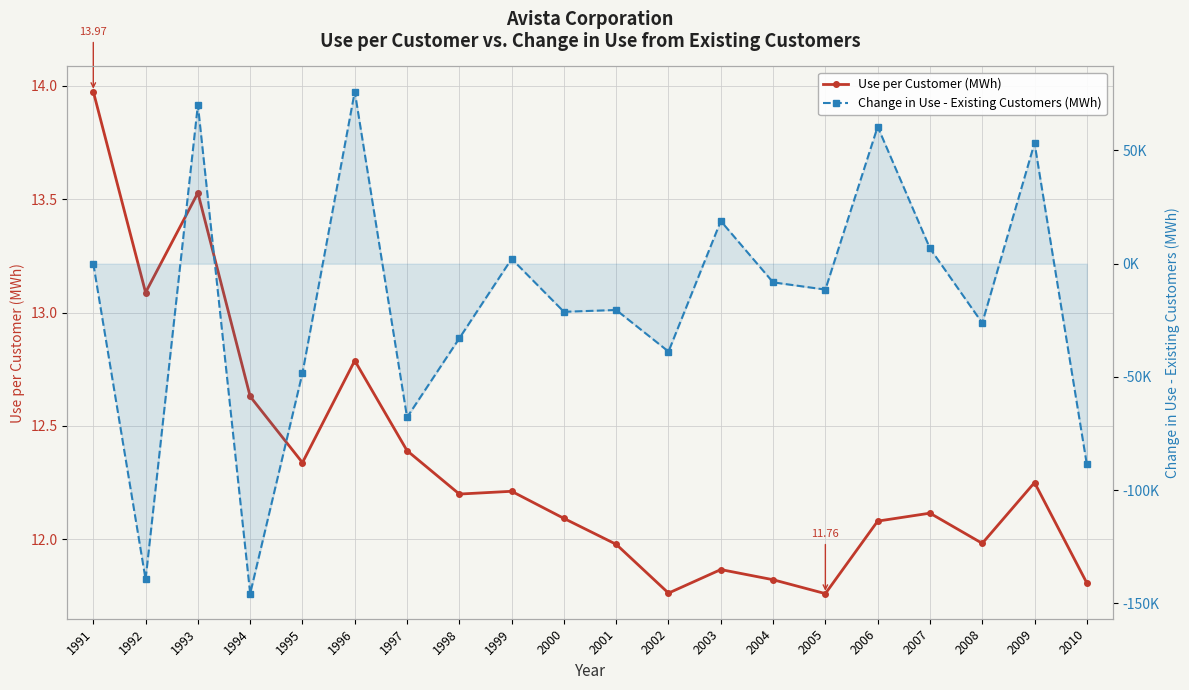

What is the total value across all series at 2000?

-21221.1